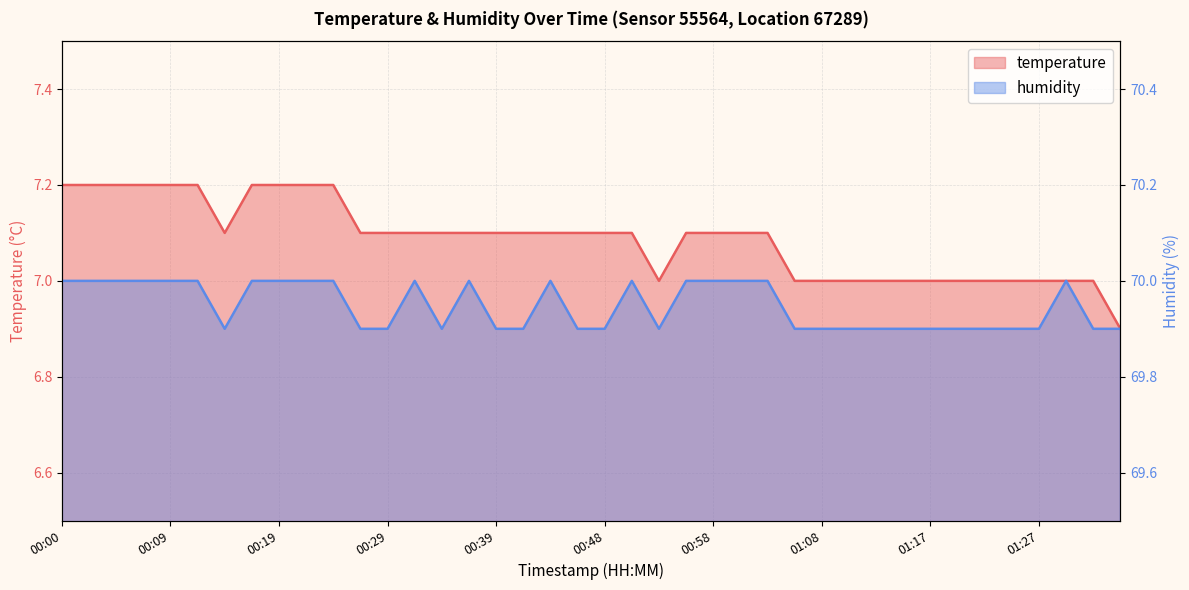

What is the difference between the humidity values at 00:05 and 01:13?

0.1